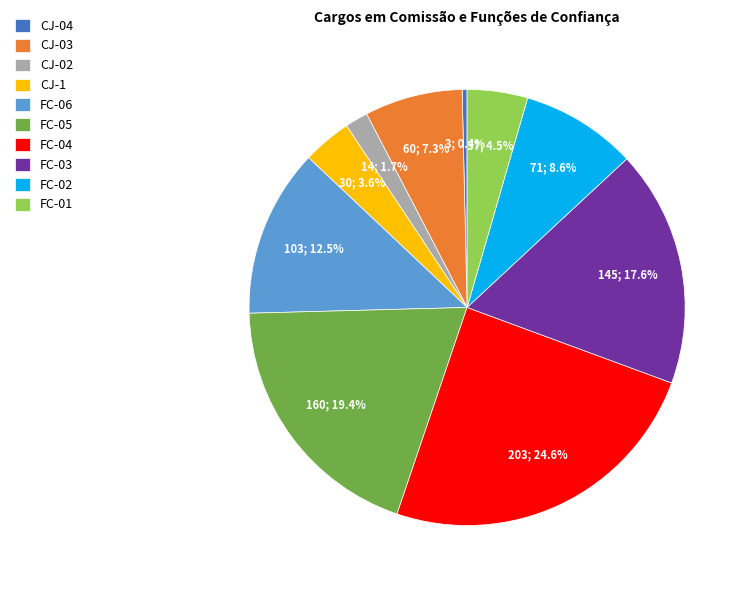

Is it true that FC-03 is 18% of the pie?

True